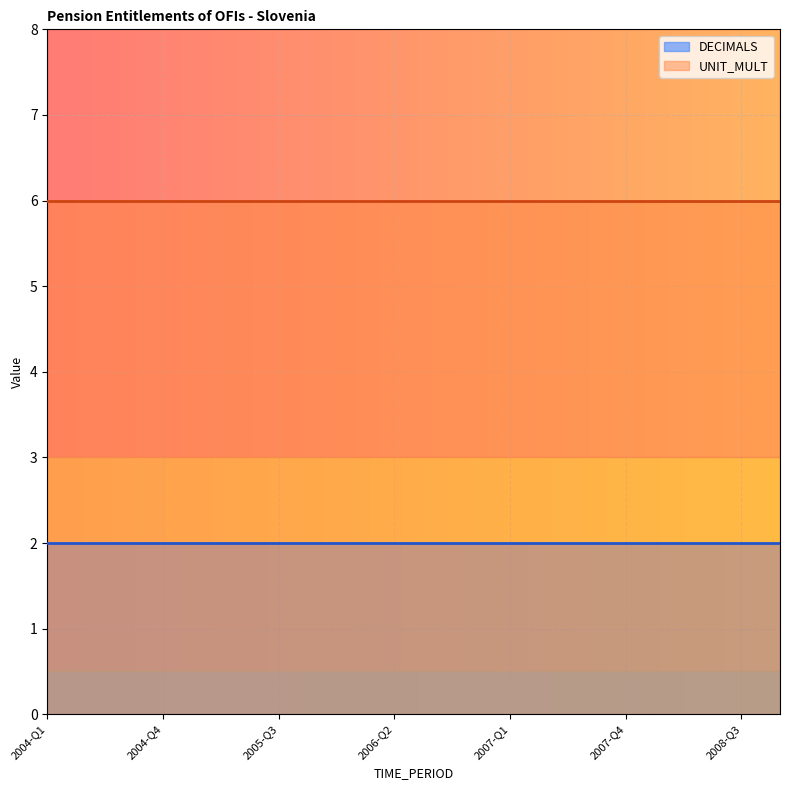

What is the average value of the UNIT_MULT series?

6